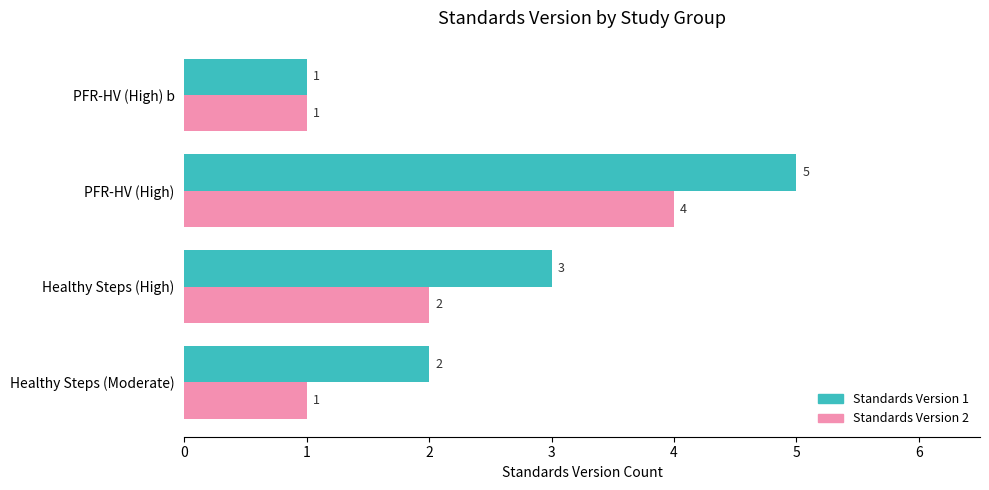

At which category is the sum across all series the highest?

PFR-HV (High)